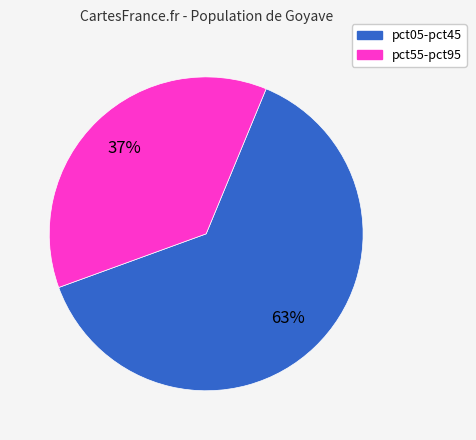

To the nearest percent, what is the average slice percentage?

50%